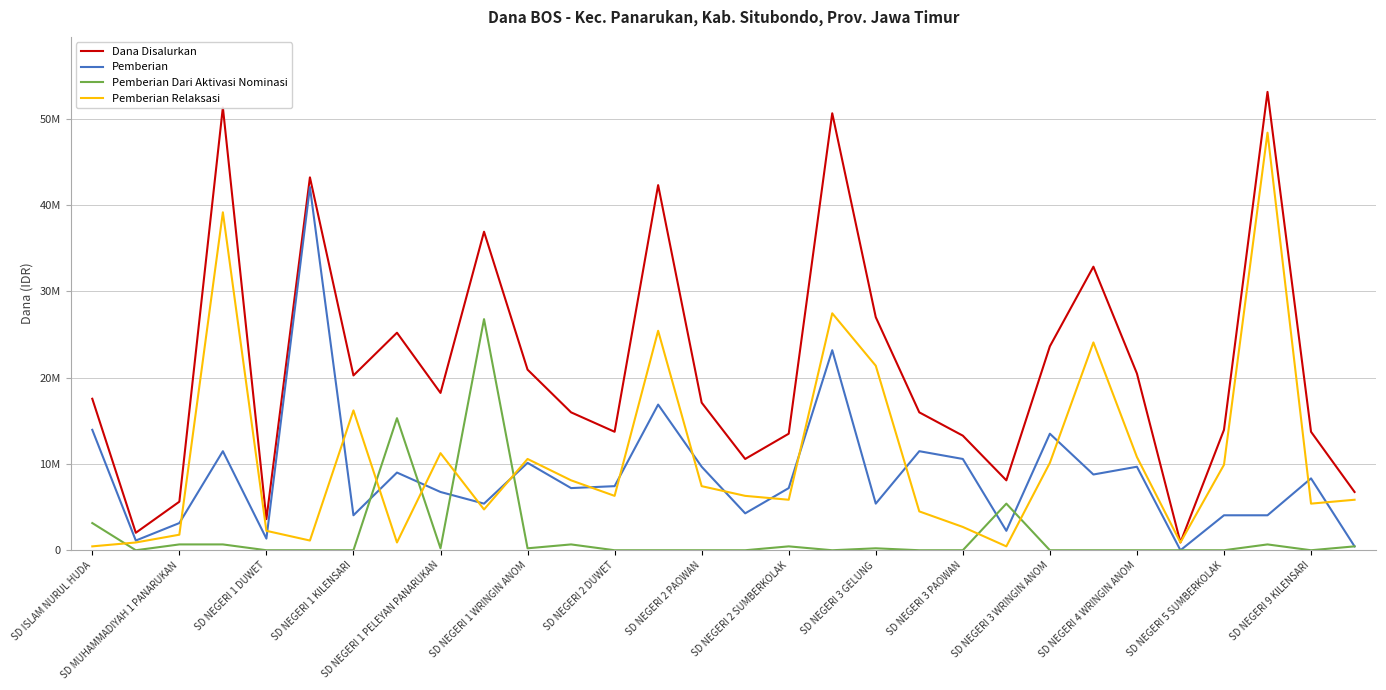

List the series in order of their peak value, lowest first.

Pemberian Dari Aktivasi Nominasi, Pemberian, Pemberian Relaksasi, Dana Disalurkan